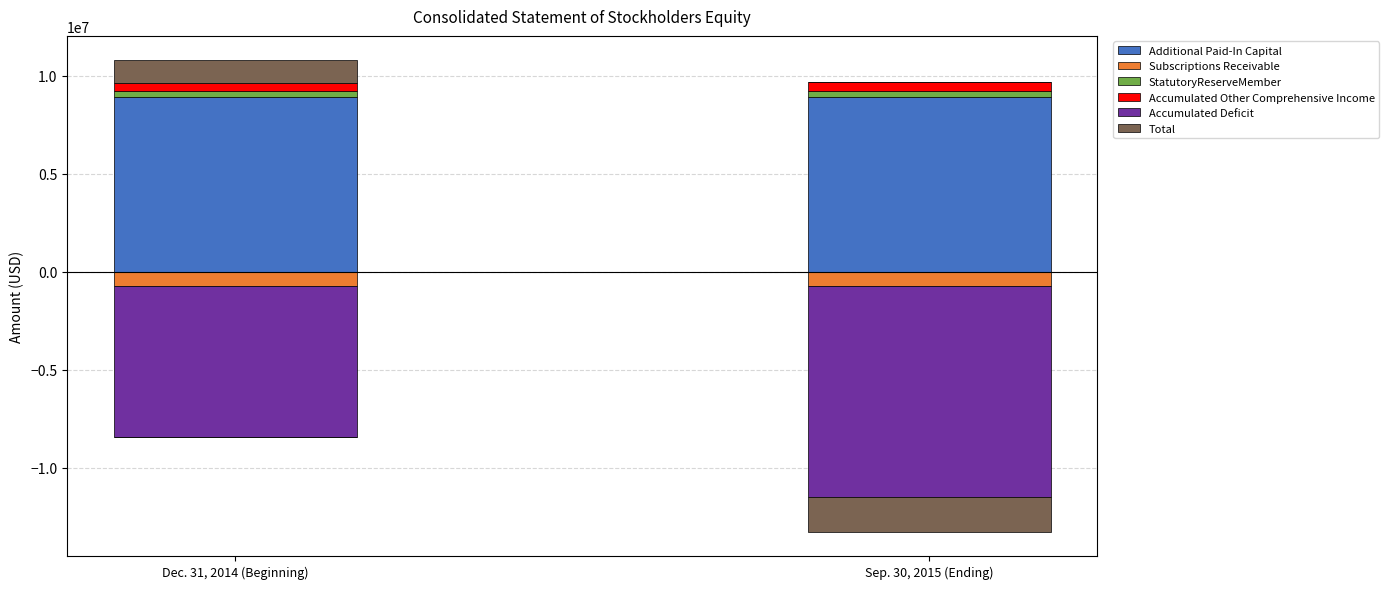

Which series has the largest total across all categories?

Additional Paid-In Capital